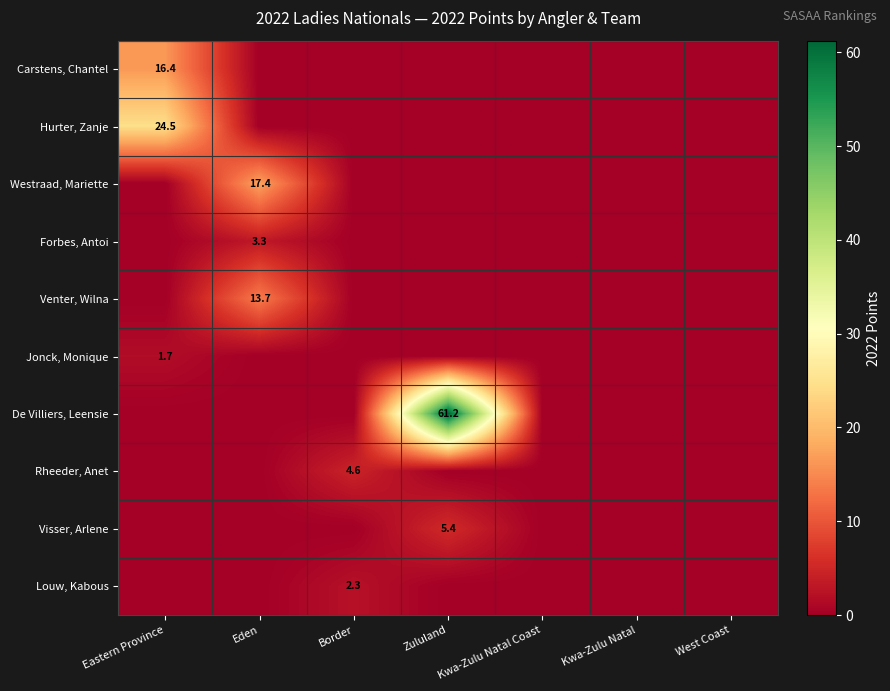

Is it true that De Villiers, Leensie equals 61.2 at Zululand?

True